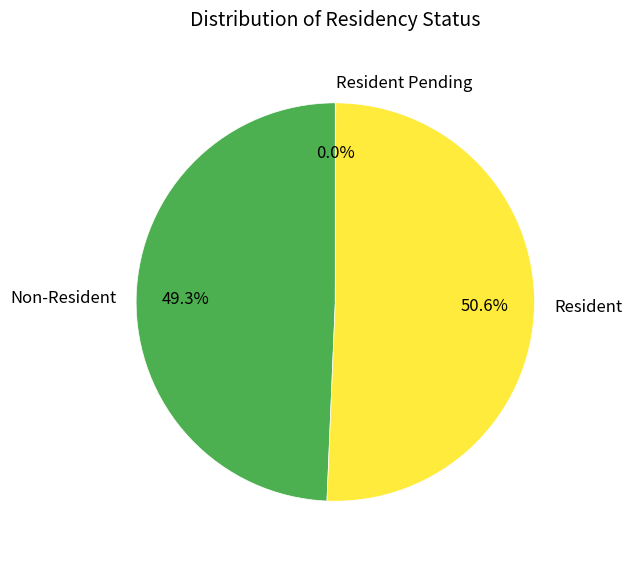

Which slice is the largest?

Resident